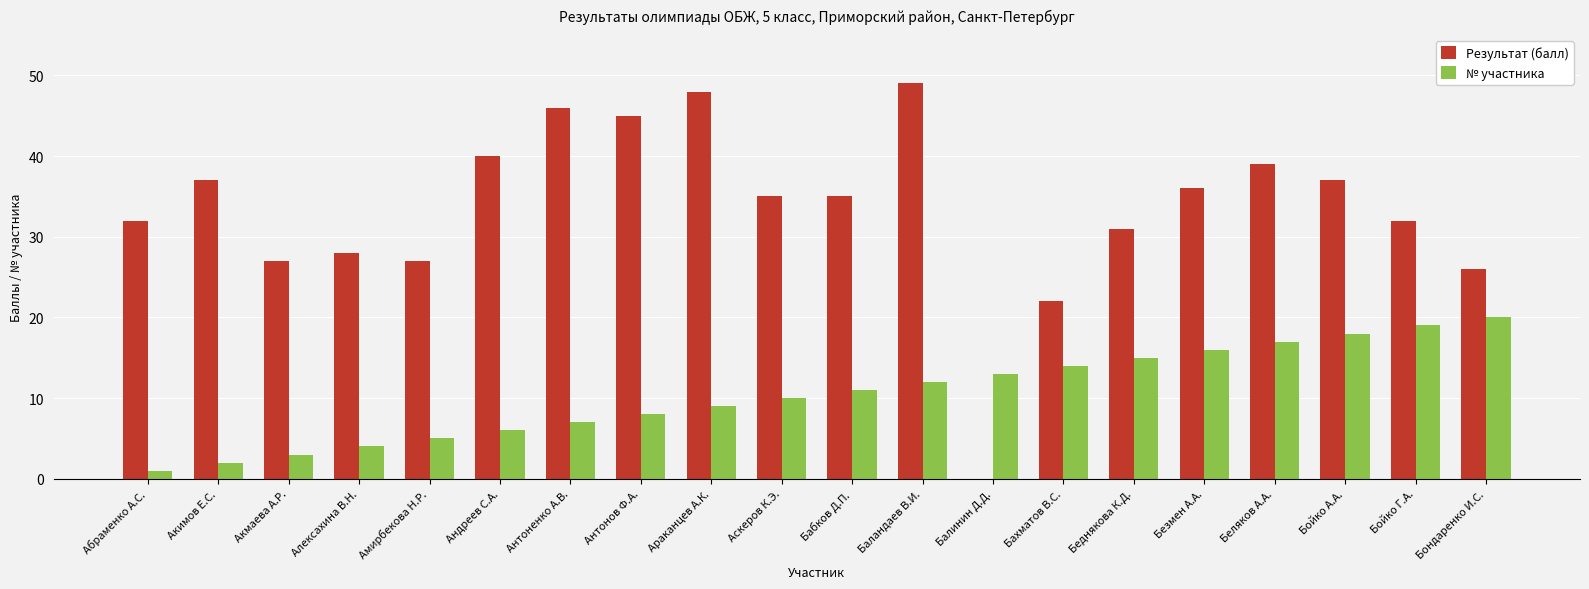

Is it true that Результат (балл) equals 53 at Акимов Е.С.?

False